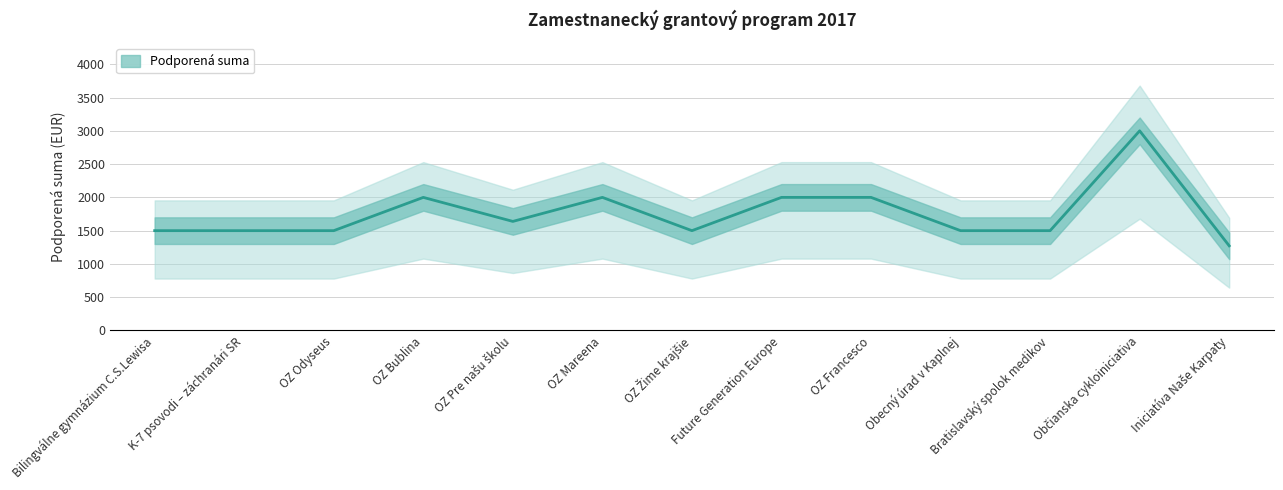

What is the ratio of the value at OZ Pre našu školu to the value at Občianska cykloiniciativa?

0.5